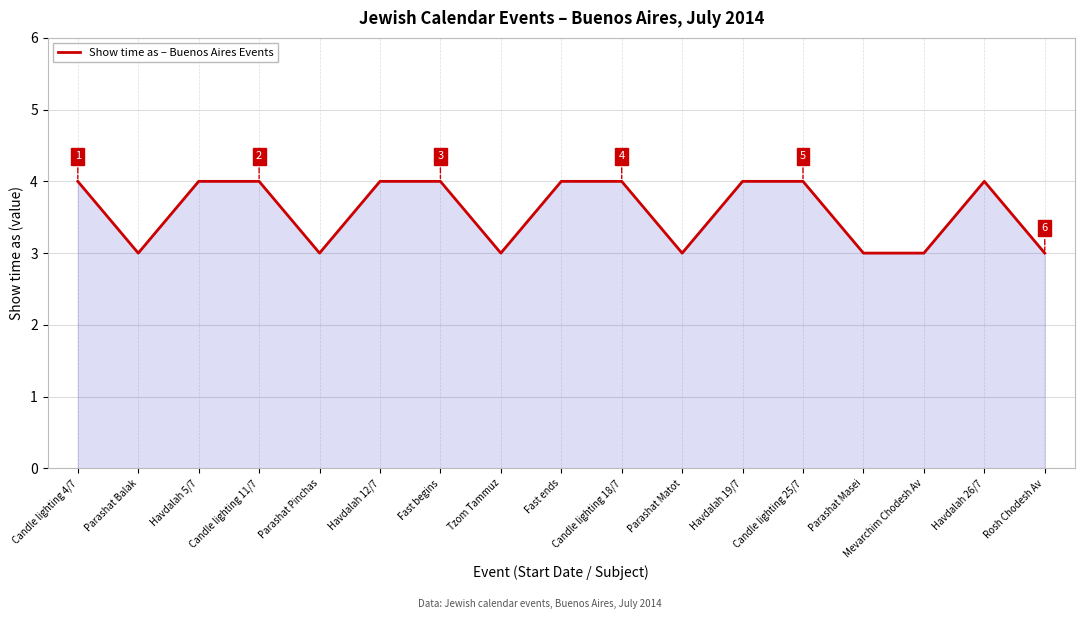

What is the minimum value shown in the chart?

3